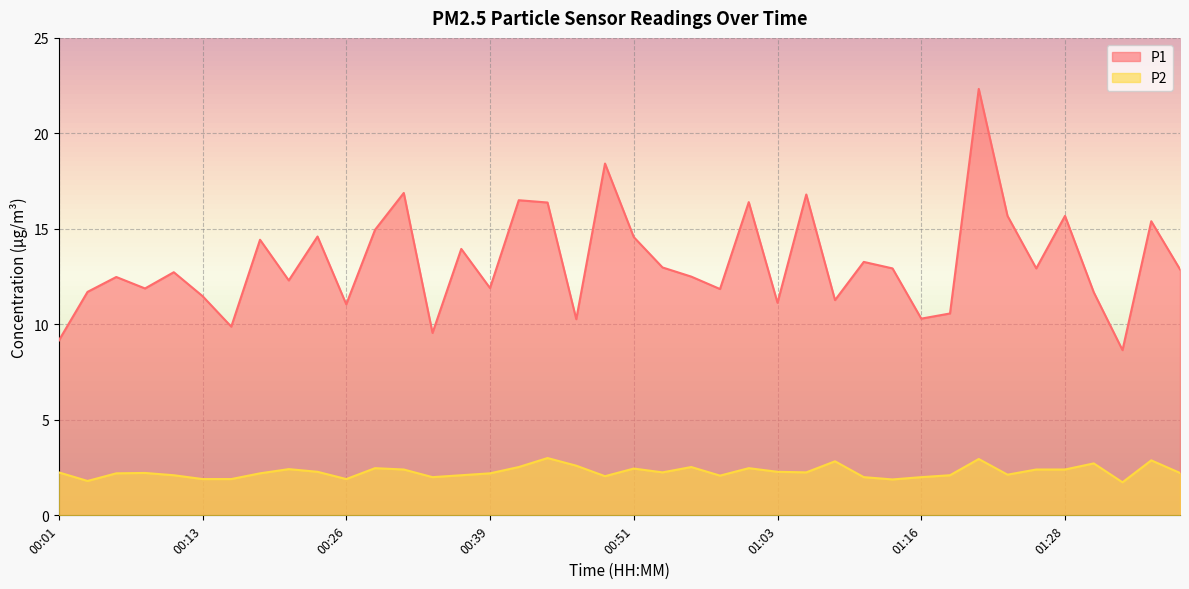

True or false: P1 and P2 intersect in this chart.

False